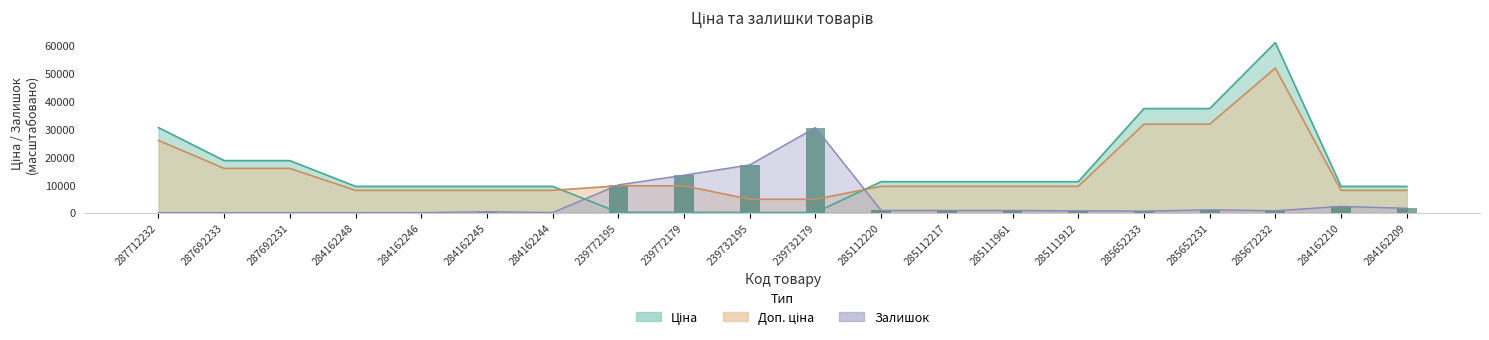

Is it true that the value at 285652231 is 1020.2?

True